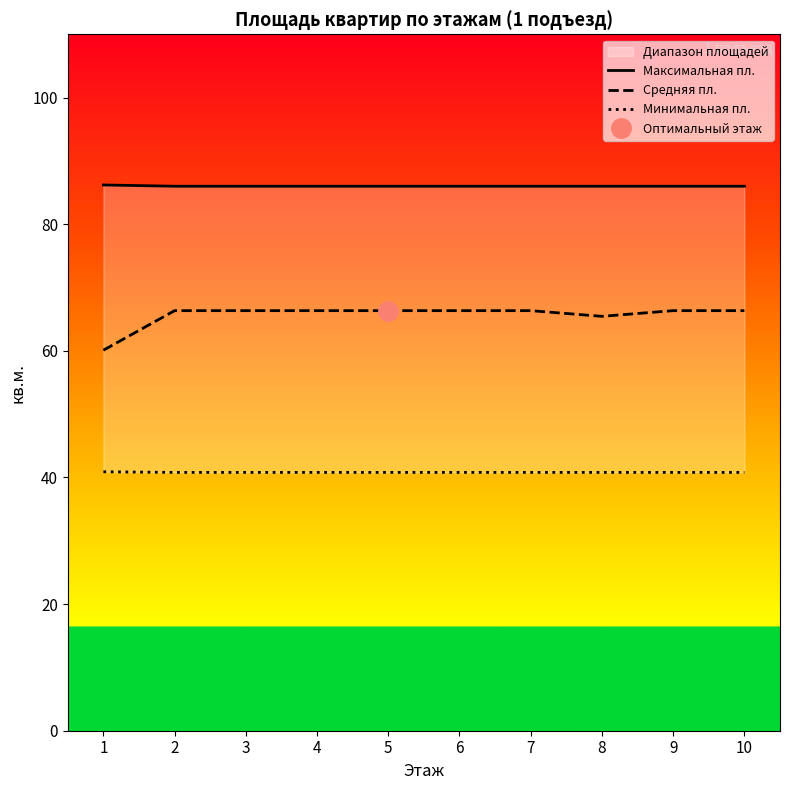

What is the difference between the highest and lowest values at 4?

45.2